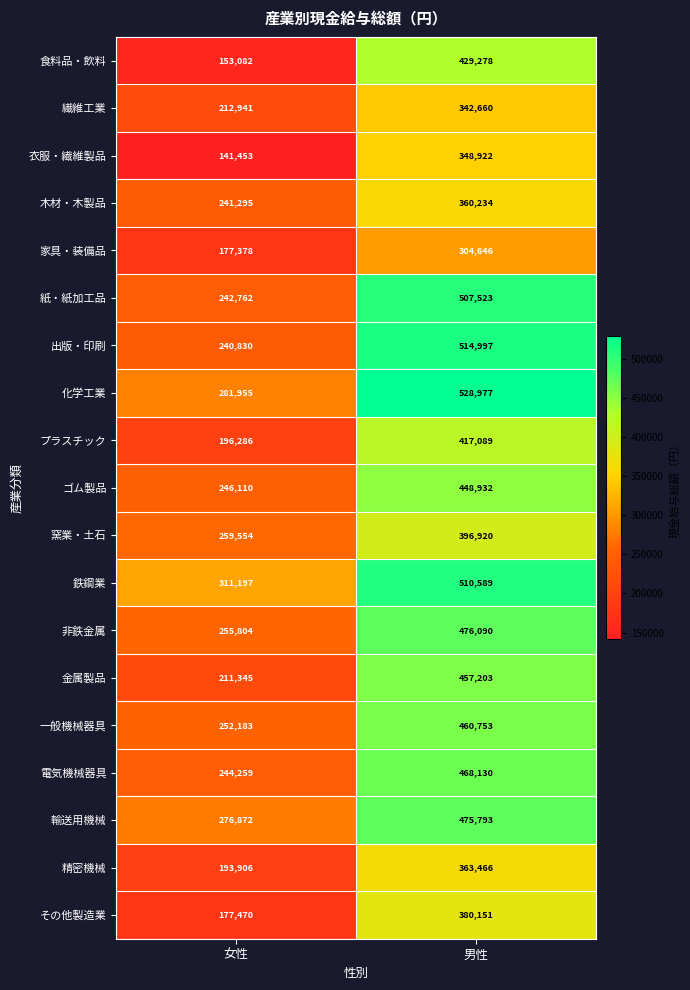

What is the sum of all 衣服・繊維製品 values?

490375